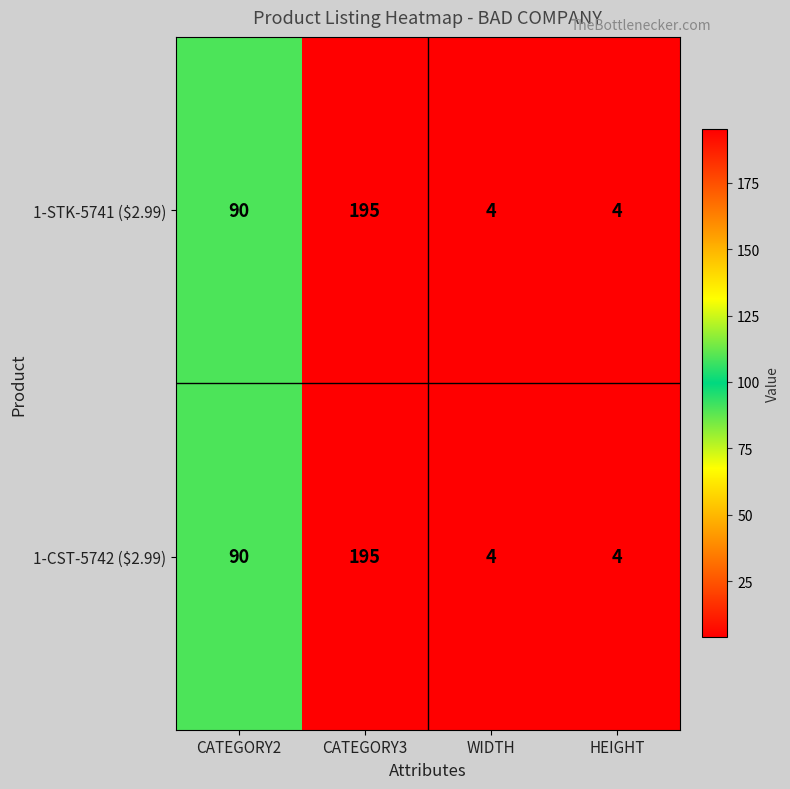

How many distinct data groups are displayed?

2